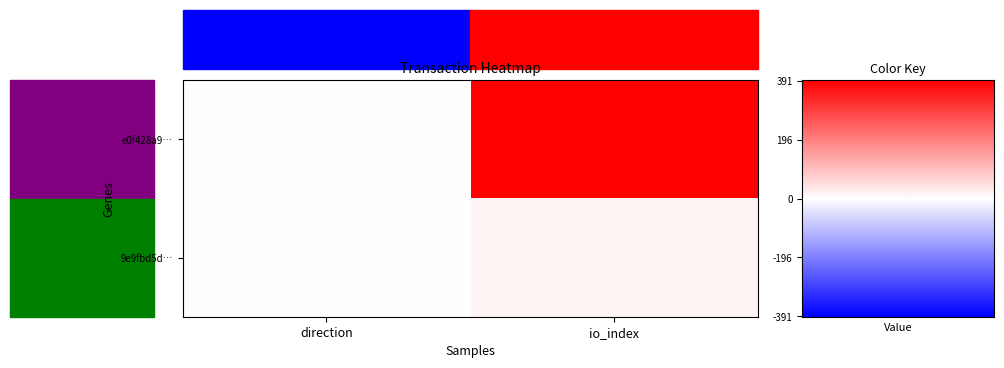

Between direction and io_index, which is larger?

io_index